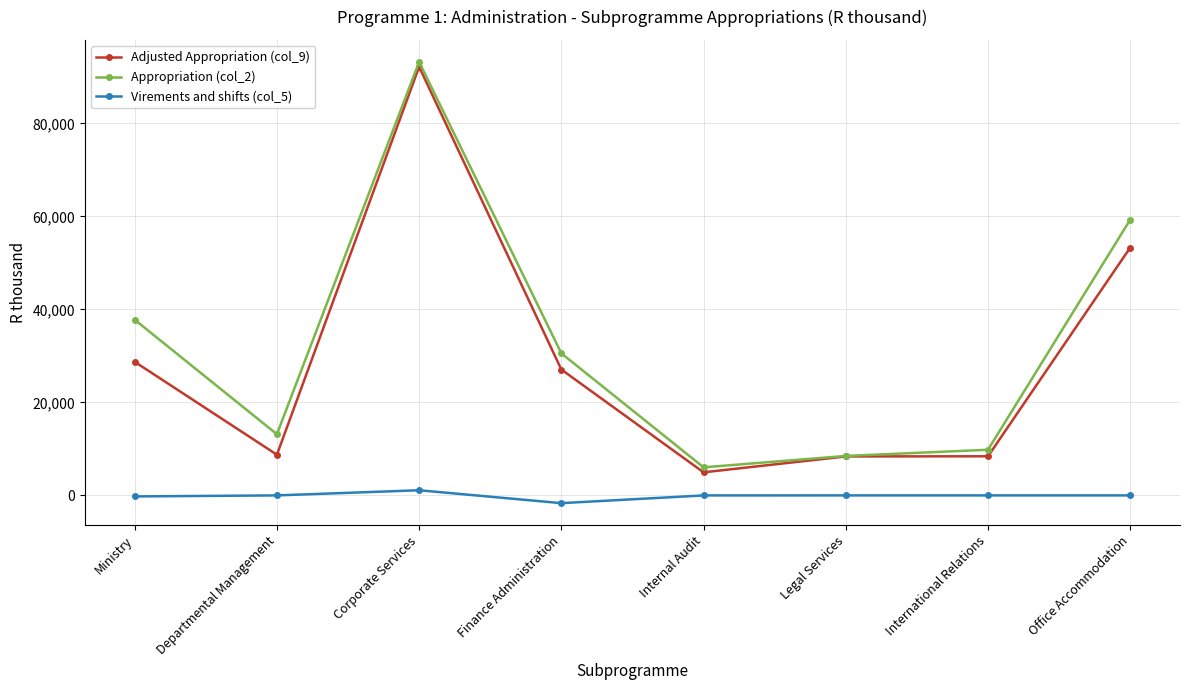

At which label is Adjusted Appropriation (col_9) closest to 48551?

Office Accommodation